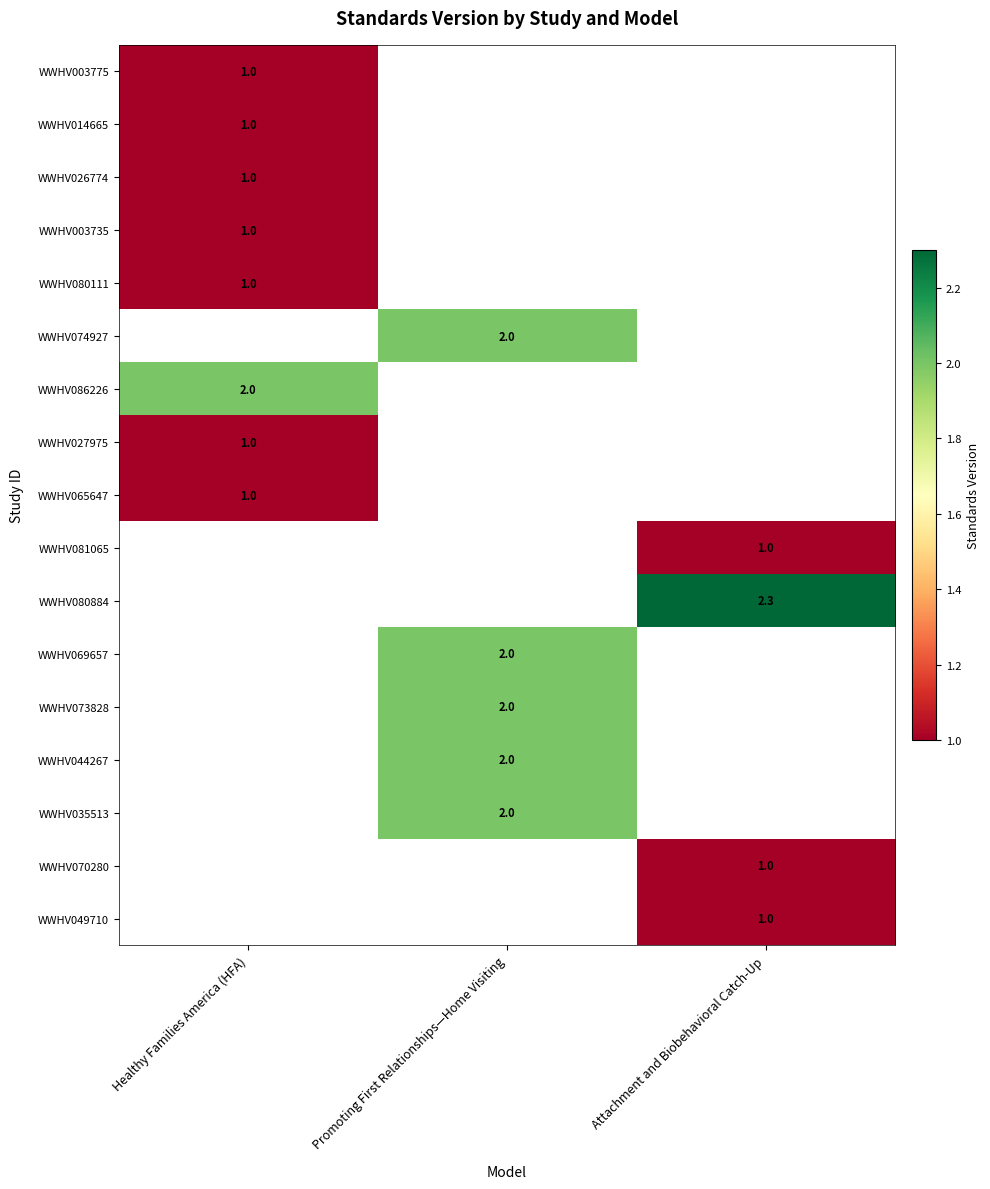

What is the maximum value shown in the chart?

2.3